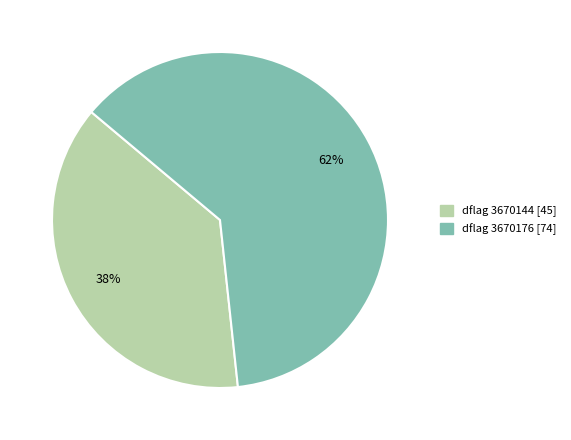

To the nearest percent, what is the difference between the largest and smallest slice percentages?

24%